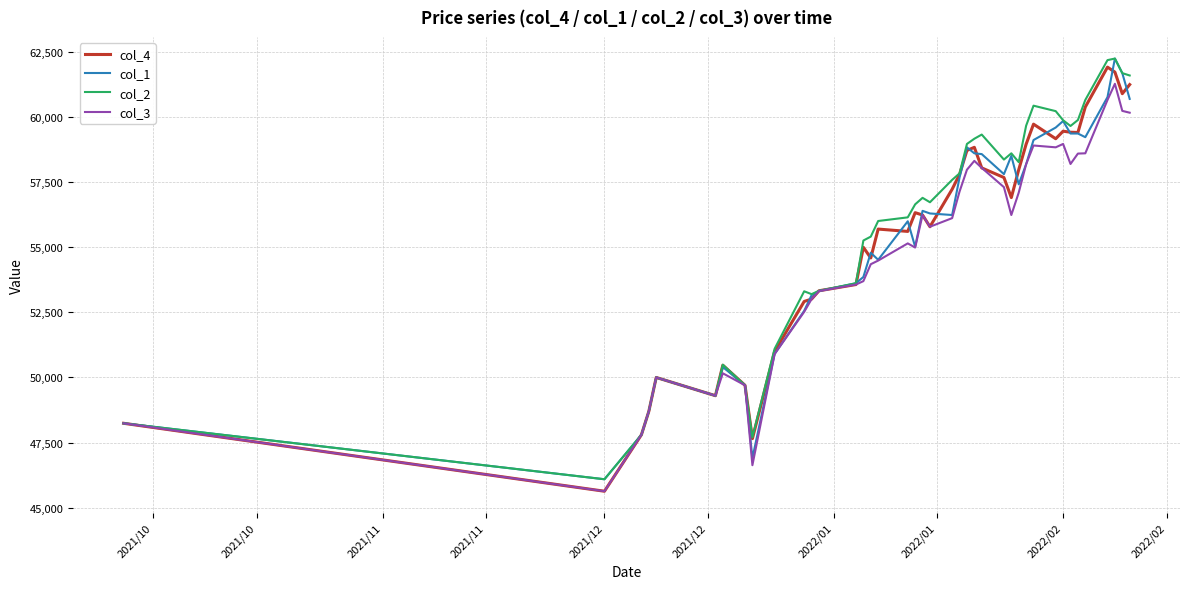

What is the highest value of the col_2 series?

62250